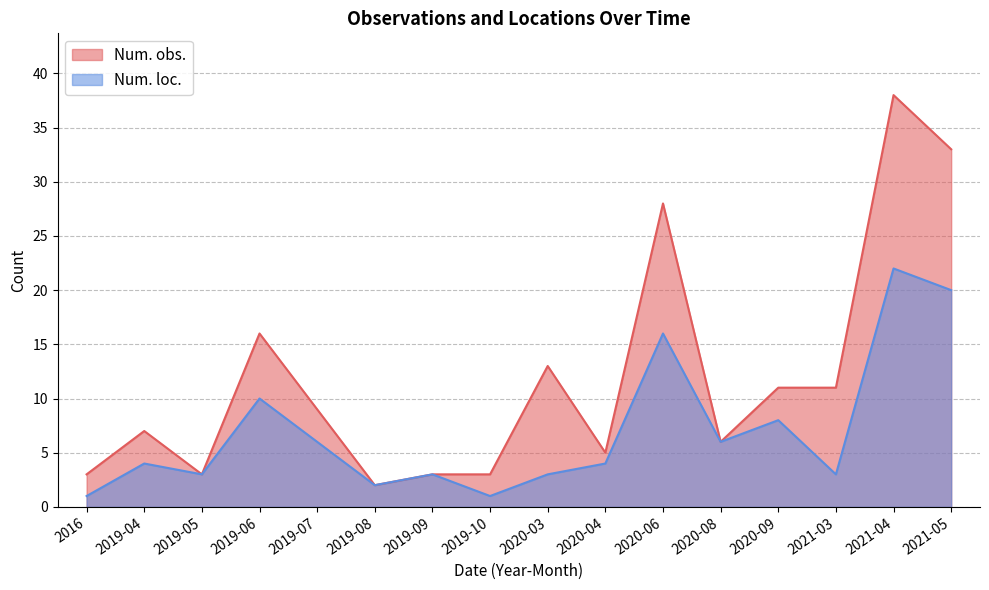

Does the chart have visible grid lines?

Yes